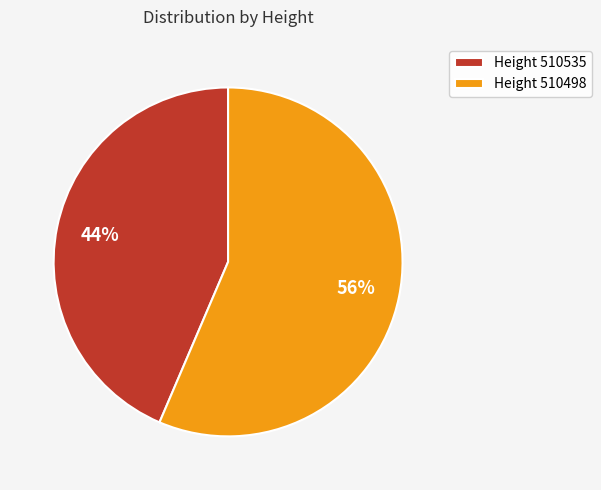

How many segments does this pie chart have?

2